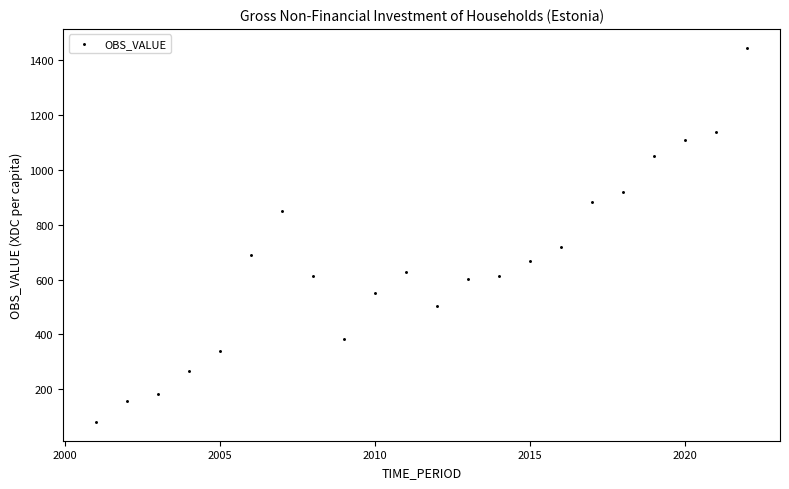

What Y value in the scatter plot is closest to 762?

717.2